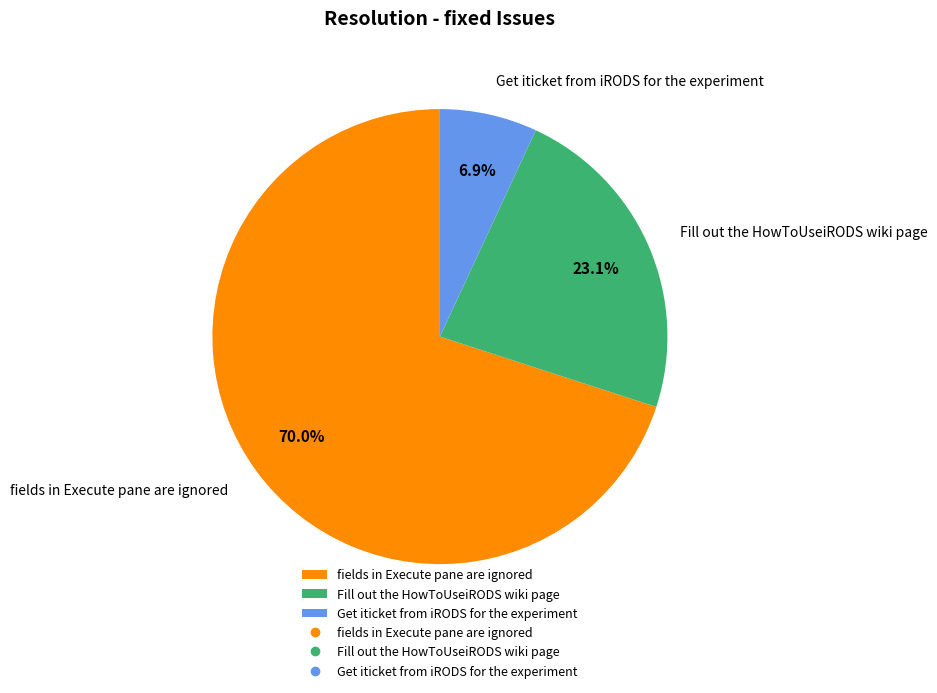

What percentage is the fields in Execute pane are ignored slice, to the nearest percent?

70%